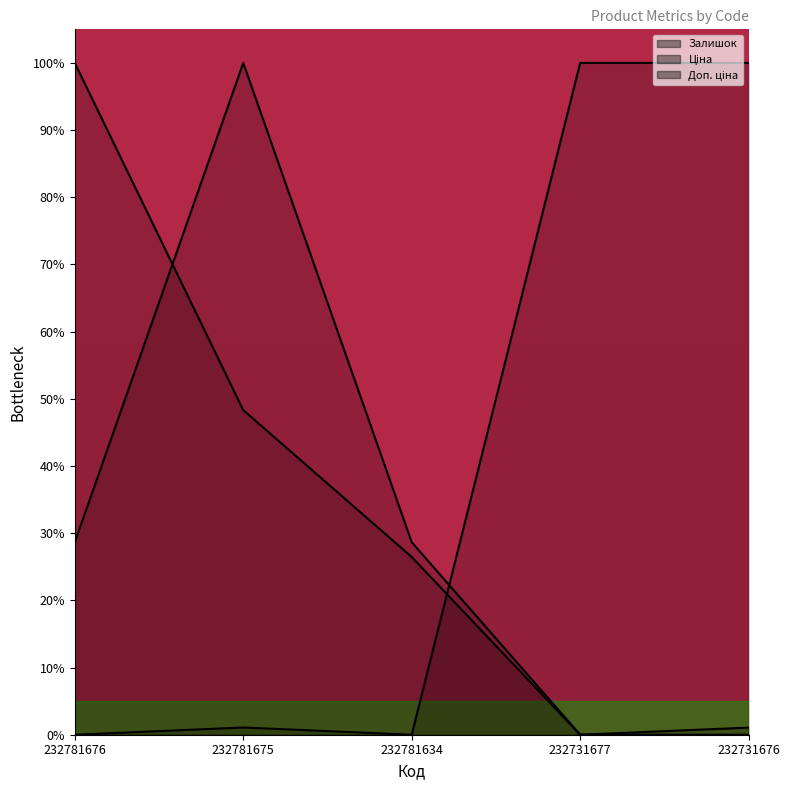

Where is Ціна nearest to the value 49?

232781675